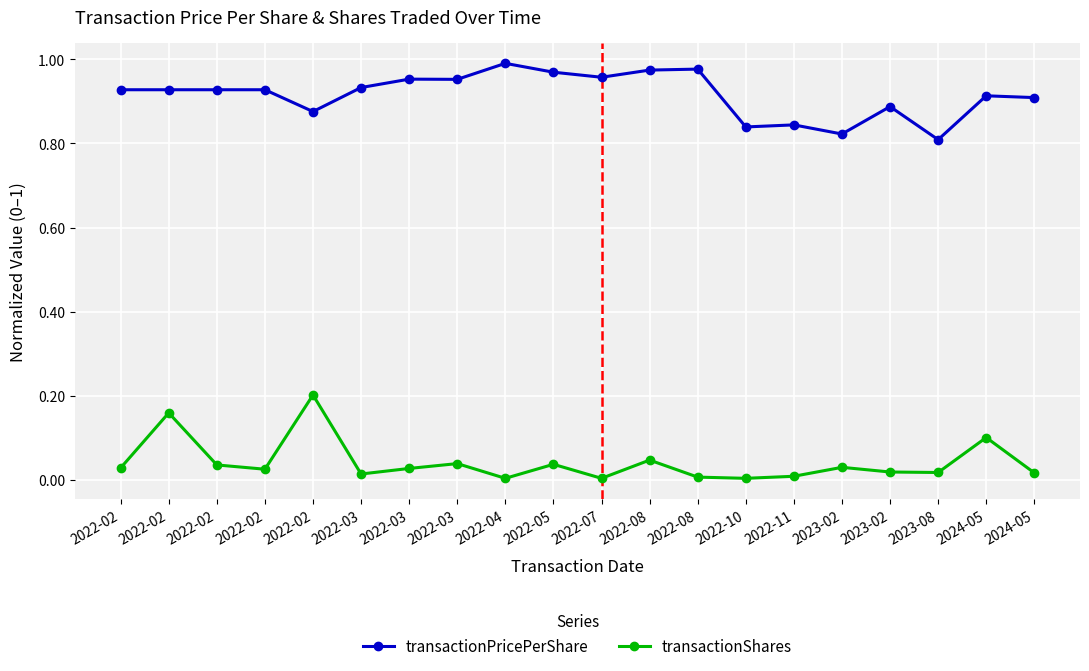

What are all the series names shown in the legend?

transactionPricePerShare, transactionShares